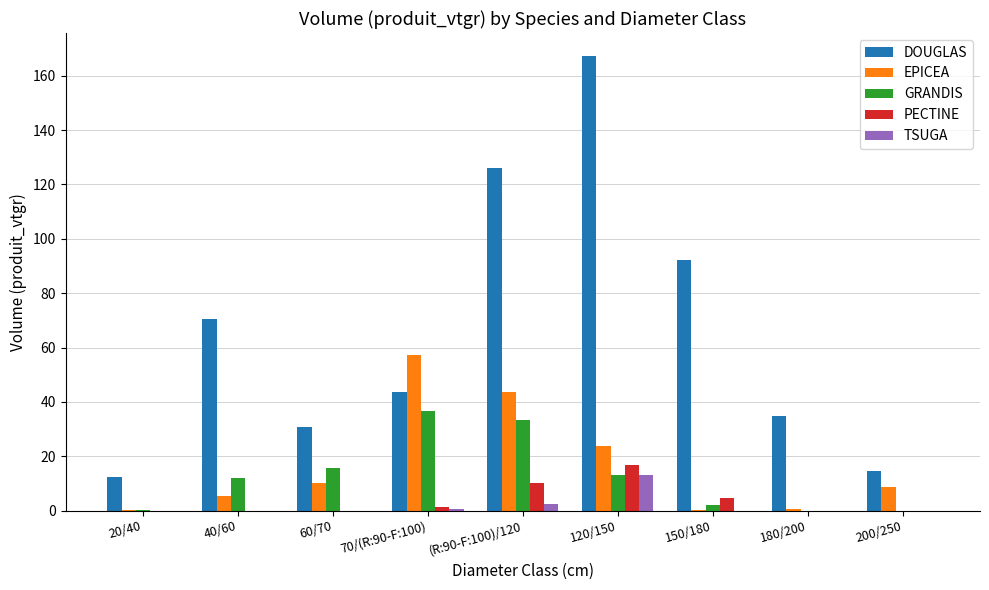

Which category has the highest value across all series?

120/150